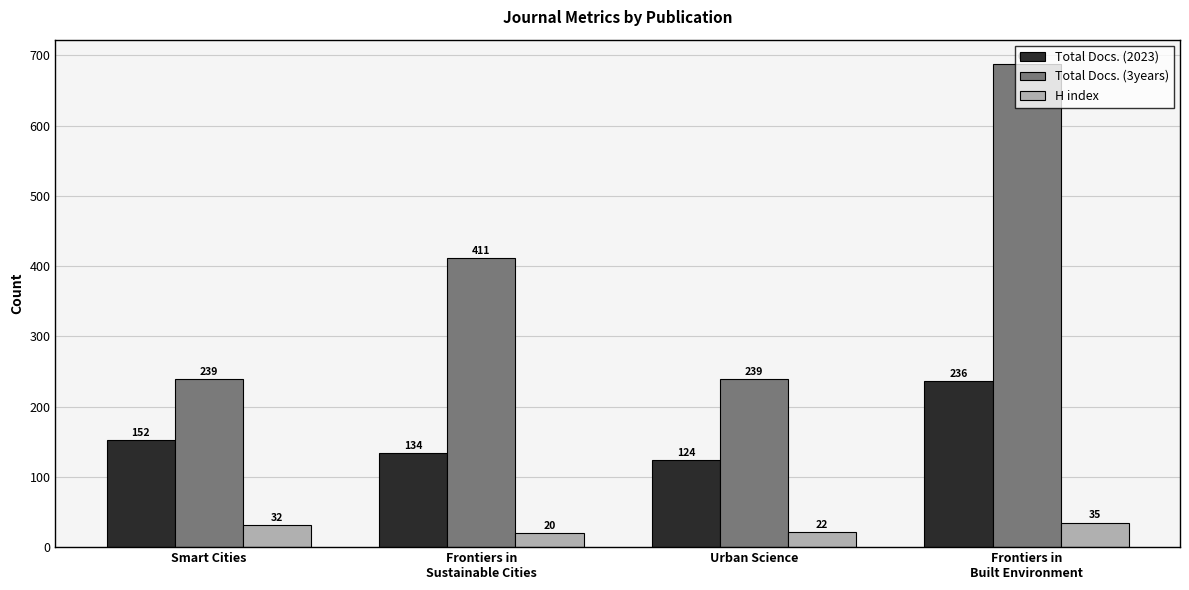

How many data points in Total Docs. (2023) are less than 152?

2